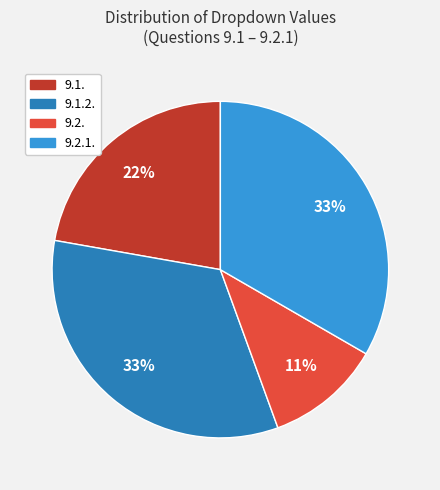

Is there any slice that represents more than half of the pie?

No